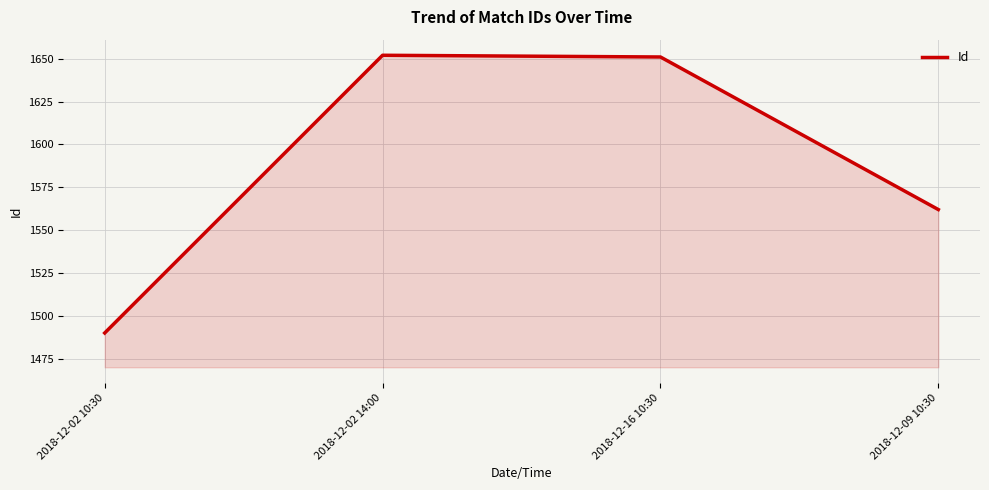

How many values are below 1651?

2